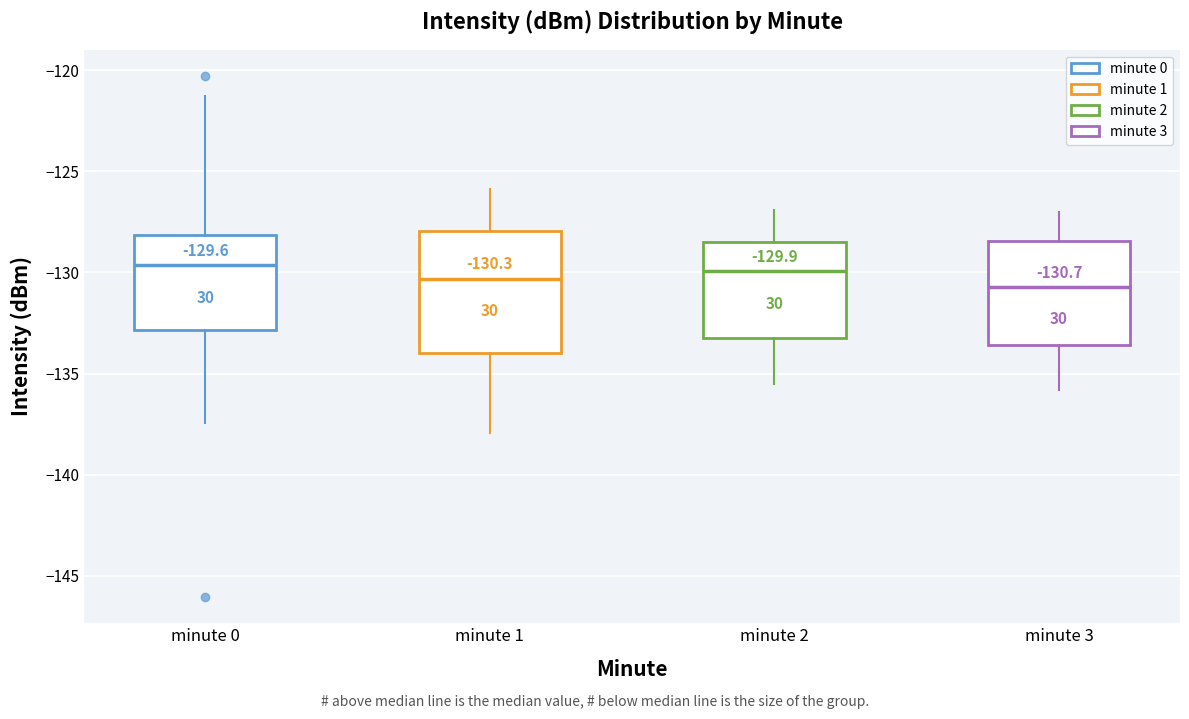

Comparing the boxes themselves (not the whiskers), which one is the tallest?

minute 1